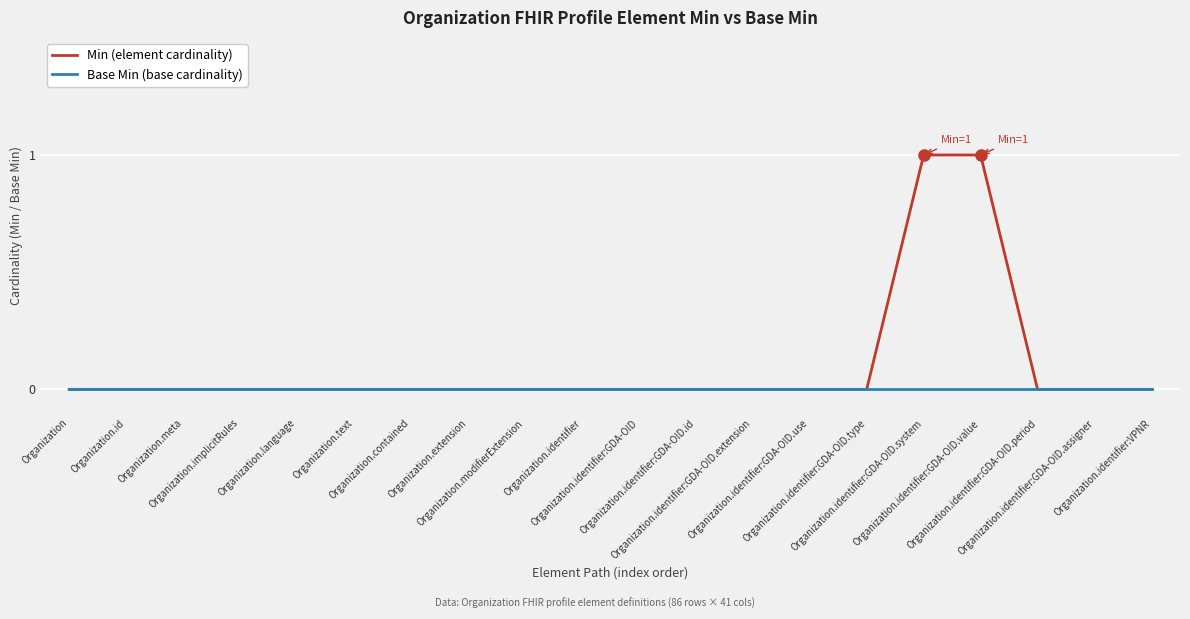

Which series has the widest spread of values?

Min (element cardinality)